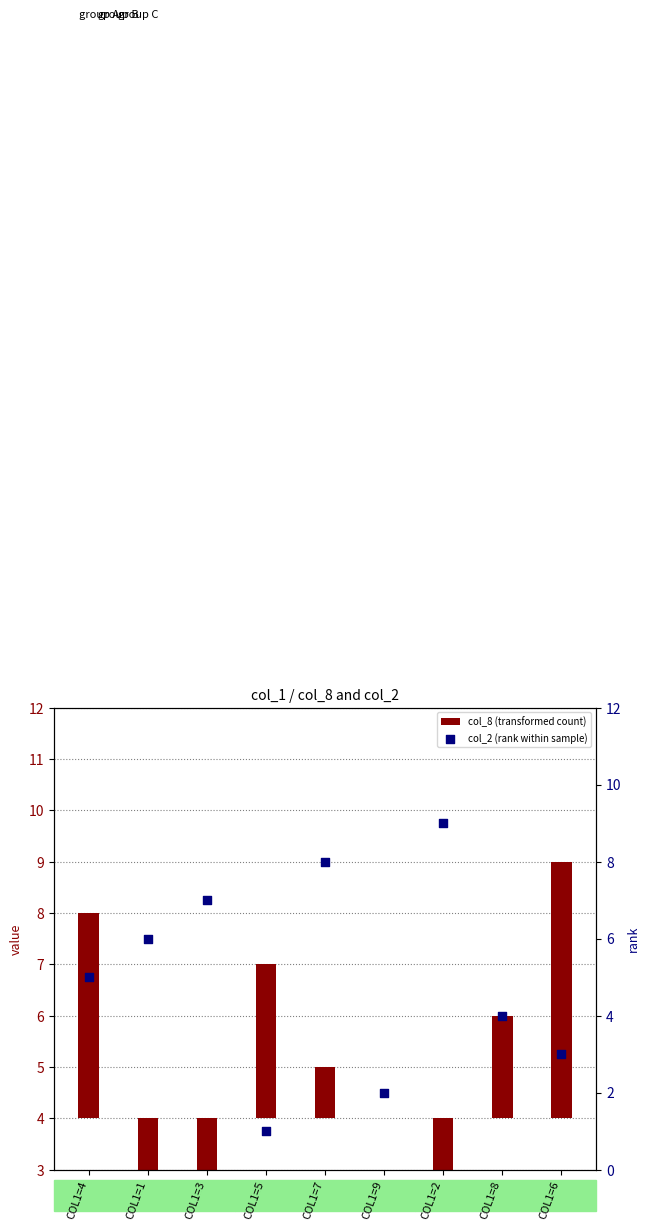

Which series has the largest total across all categories?

col_2 (rank within sample)